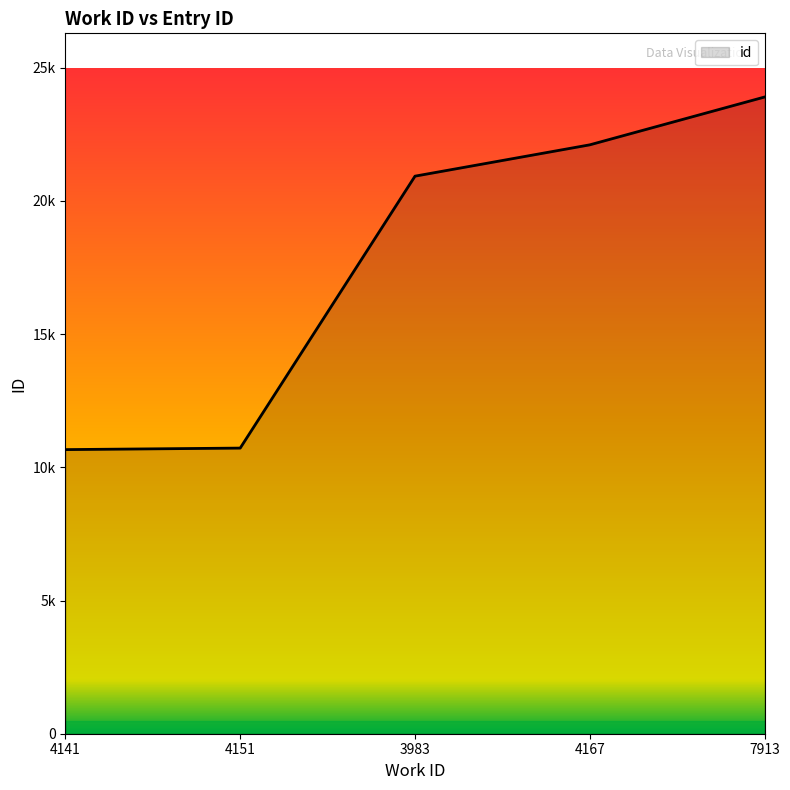

What is the difference between the values at 7913 and 4151?

13179